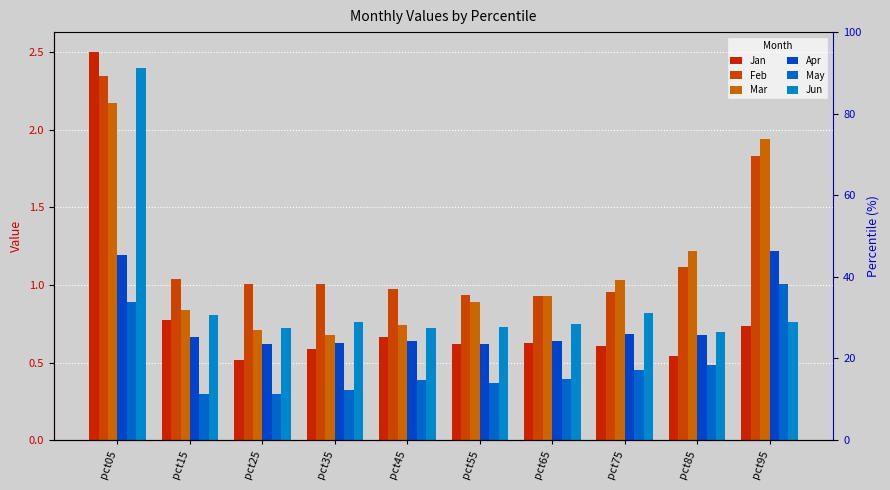

Which series changed the most between pct05 and pct95?

Jan